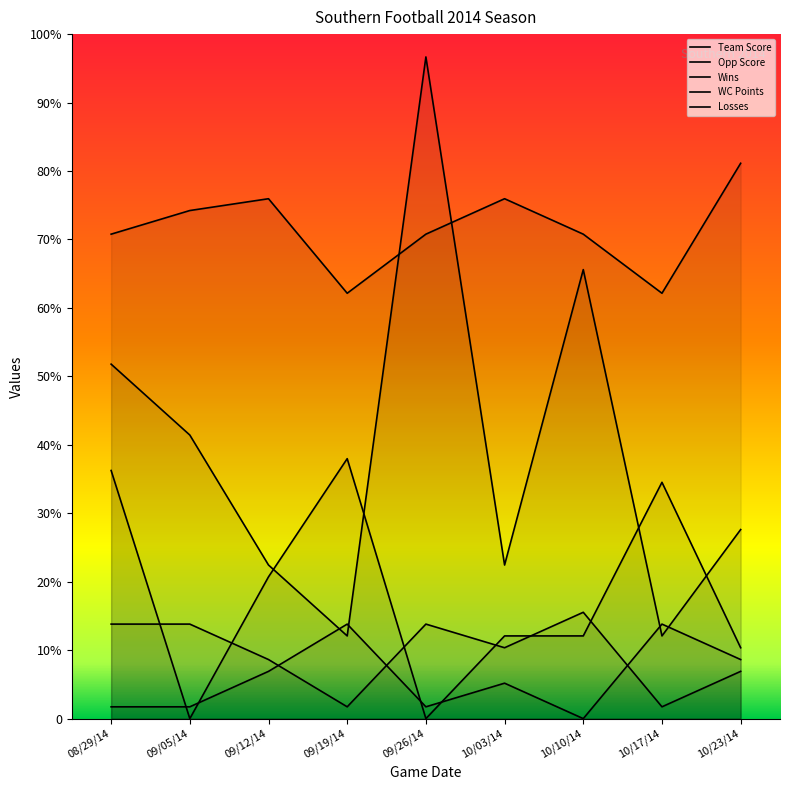

What is the difference between the WC Points values at 09/12/14 and 08/29/14?

3.1